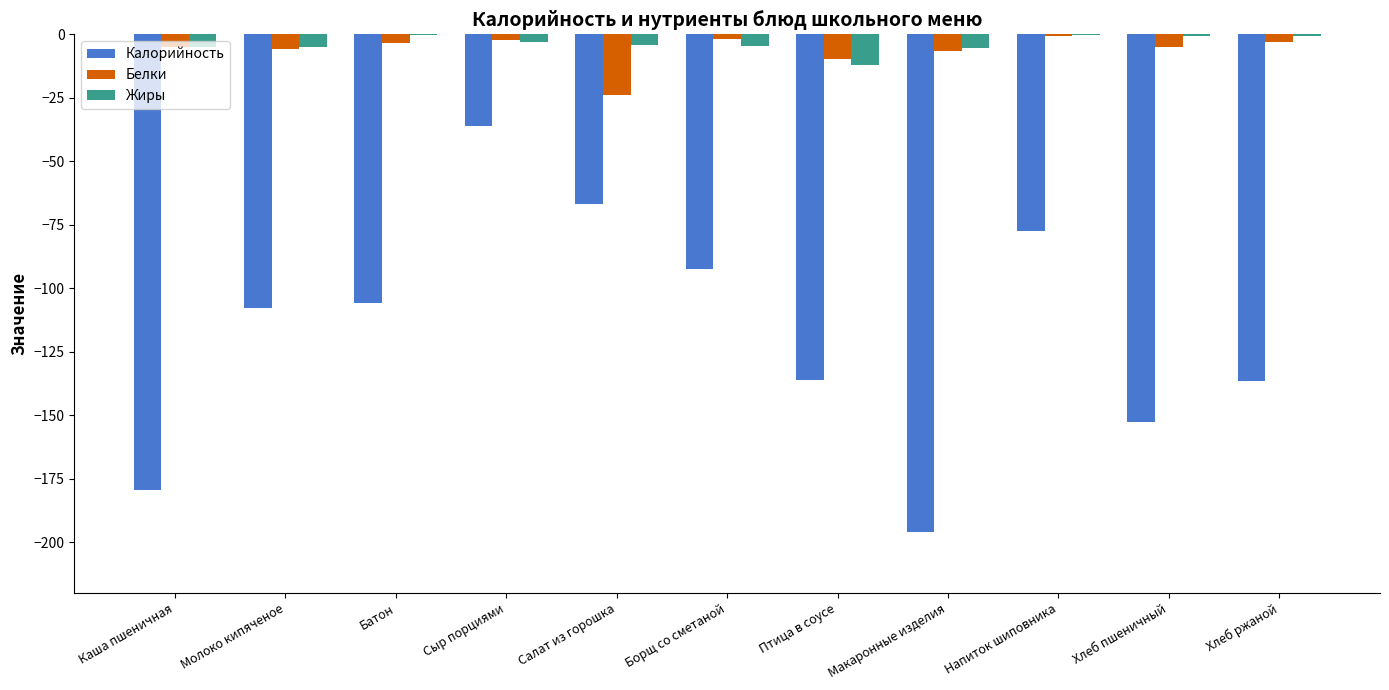

What is the difference between the Калорийность values at Каша пшеничная and Напиток шиповника?

102.3